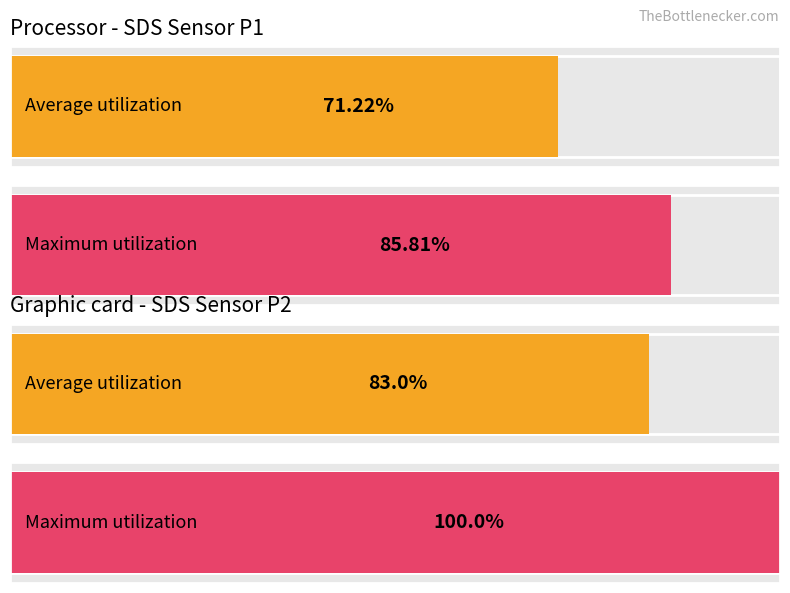

True or false: Maximum utilization has a value of 6057.6 at SDS_P1.

False